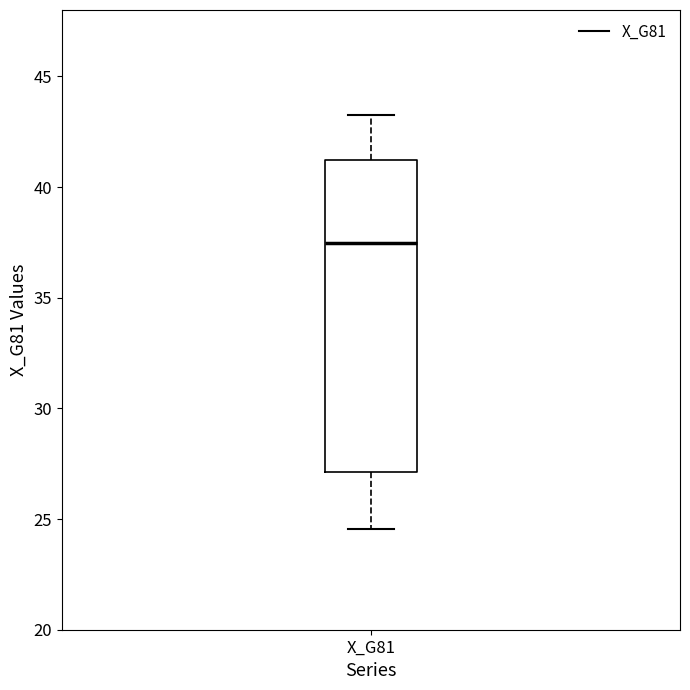

Where is the upper edge of the box for X_G81 on the y-axis? The values are not printed on the chart, so give them approximately, as read against the axis.

41.0